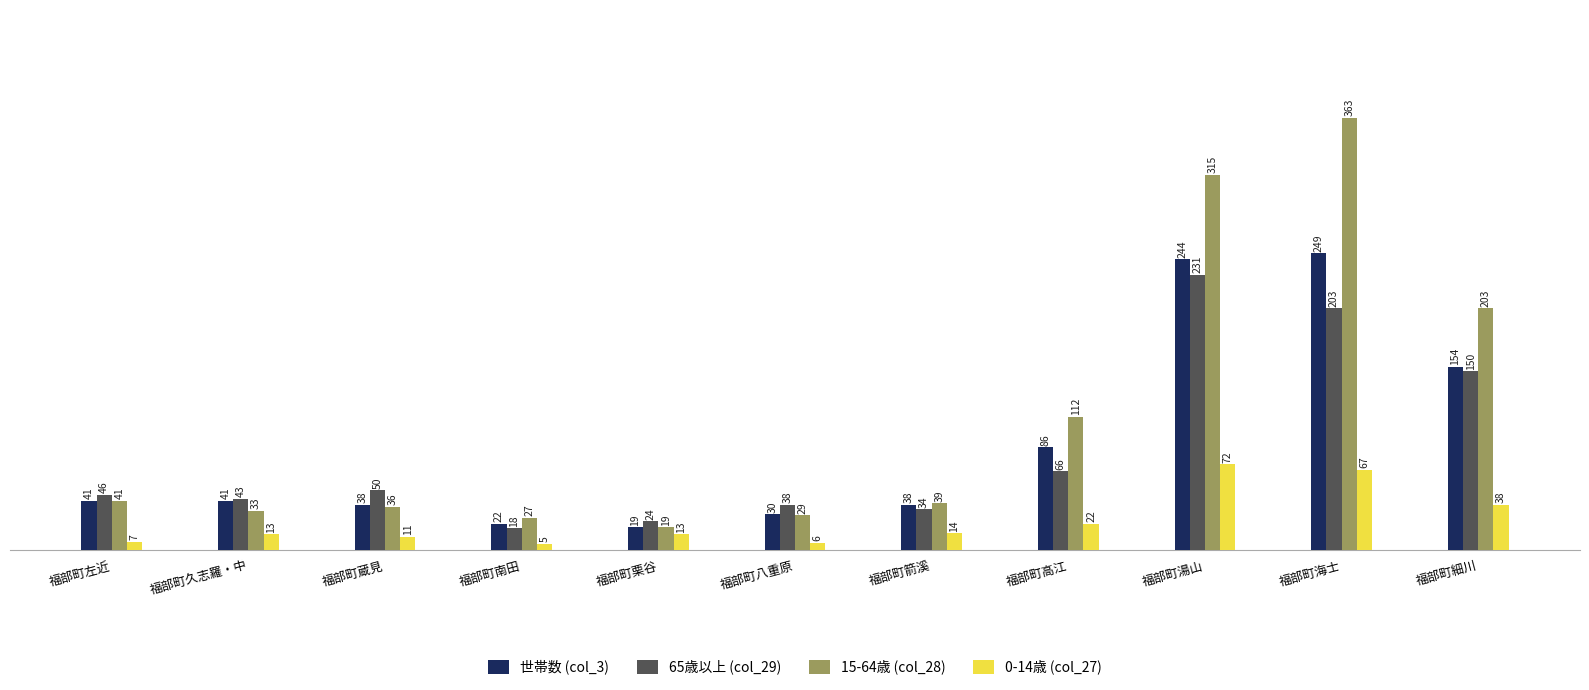

Reading right to left, list all the values displayed in this chart.

世帯数 (col_3): 福部町細川=154	福部町海士=249	福部町湯山=244	福部町高江=86	福部町箭溪=38	福部町八重原=30	福部町栗谷=19	福部町南田=22	福部町蔵見=38	福部町久志羅・中=41	福部町左近=41
65歳以上 (col_29): 福部町細川=150	福部町海士=203	福部町湯山=231	福部町高江=66	福部町箭溪=34	福部町八重原=38	福部町栗谷=24	福部町南田=18	福部町蔵見=50	福部町久志羅・中=43	福部町左近=46
15-64歳 (col_28): 福部町細川=203	福部町海士=363	福部町湯山=315	福部町高江=112	福部町箭溪=39	福部町八重原=29	福部町栗谷=19	福部町南田=27	福部町蔵見=36	福部町久志羅・中=33	福部町左近=41
0-14歳 (col_27): 福部町細川=38	福部町海士=67	福部町湯山=72	福部町高江=22	福部町箭溪=14	福部町八重原=6	福部町栗谷=13	福部町南田=5	福部町蔵見=11	福部町久志羅・中=13	福部町左近=7